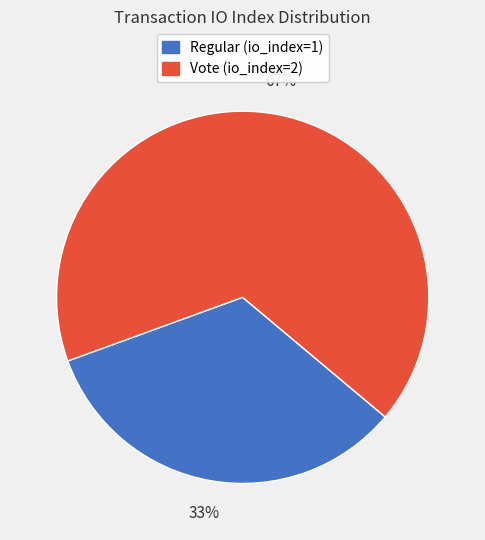

To the nearest percent, what is the average slice percentage?

50%